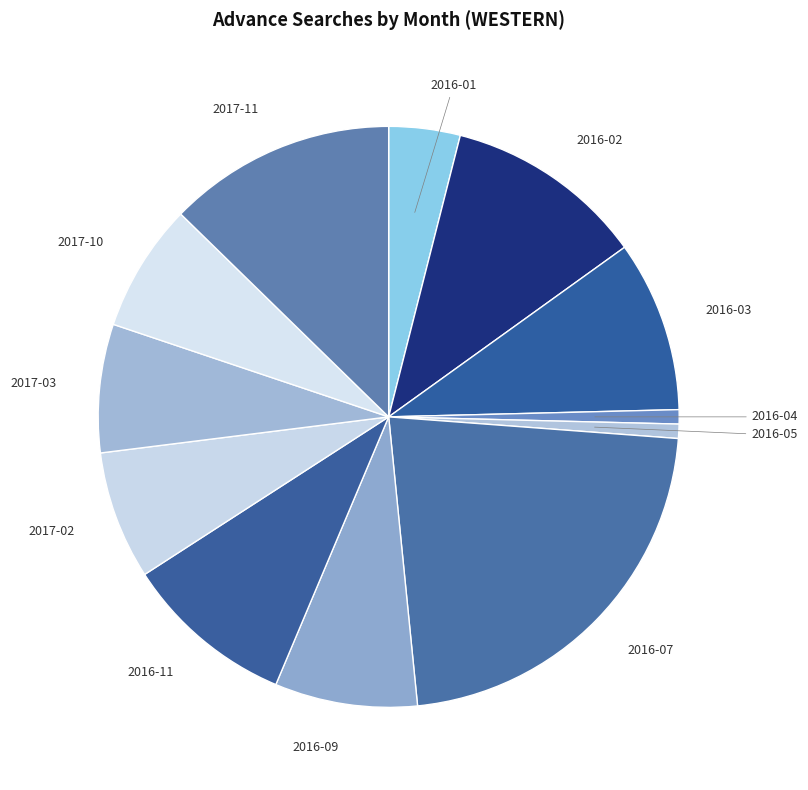

Which slice is the smallest?

2016-04